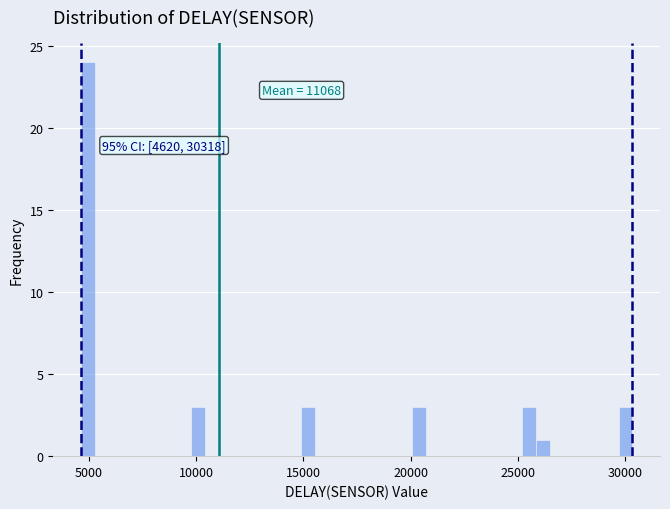

Read against the x-axis, roughly where is the centre of the tallest bar?

5000